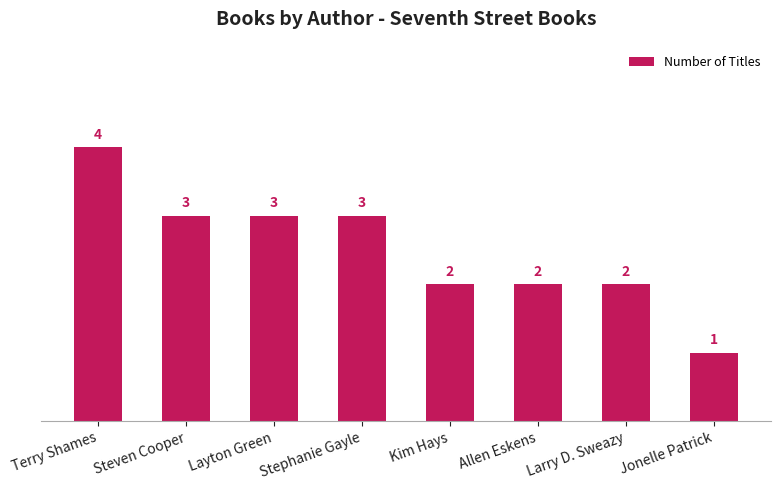

What position from the left is Kim Hays?

5